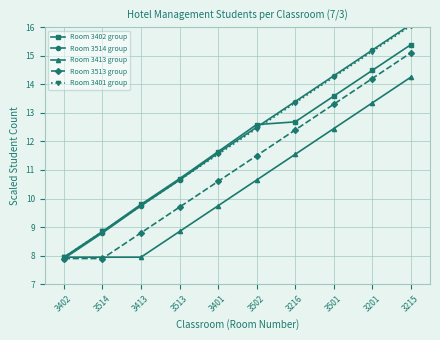

List the labels in order of Room 3413 group value, largest first.

3215, 3201, 3501, 3216, 3502, 3401, 3513, 3402, 3514, 3413